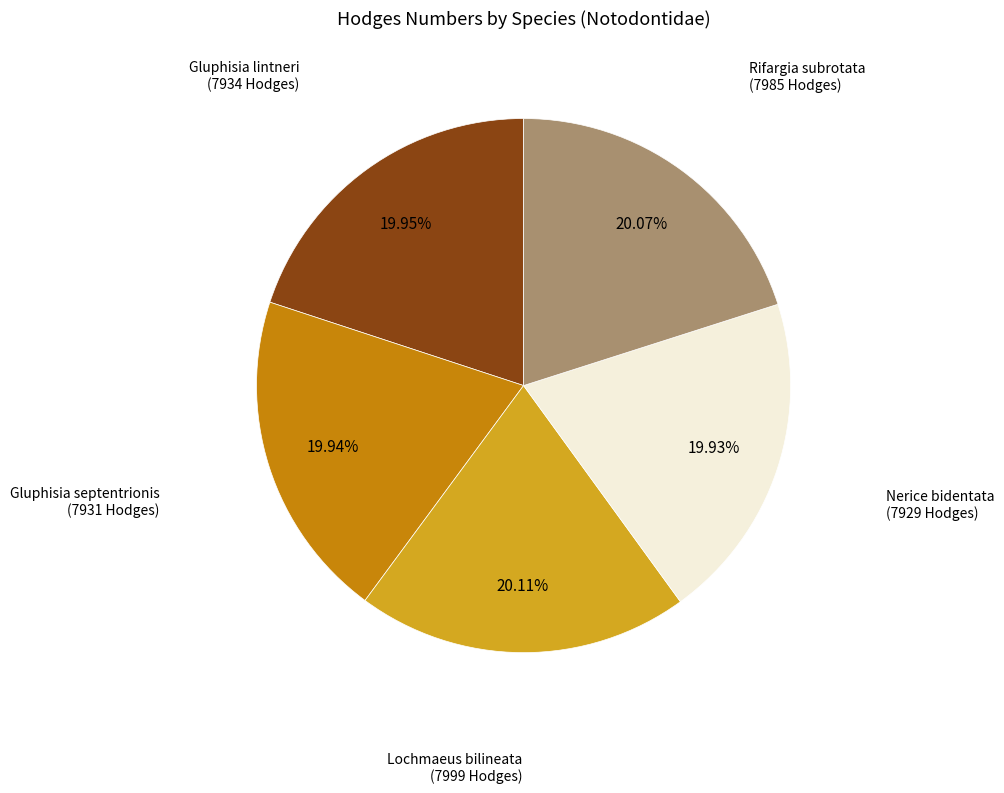

Count the number of slices in the pie.

5